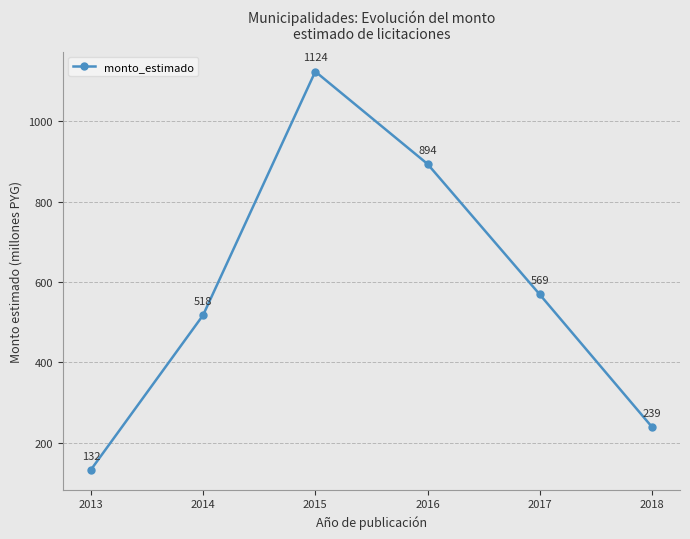

What is the maximum value shown in the chart?

1124.4